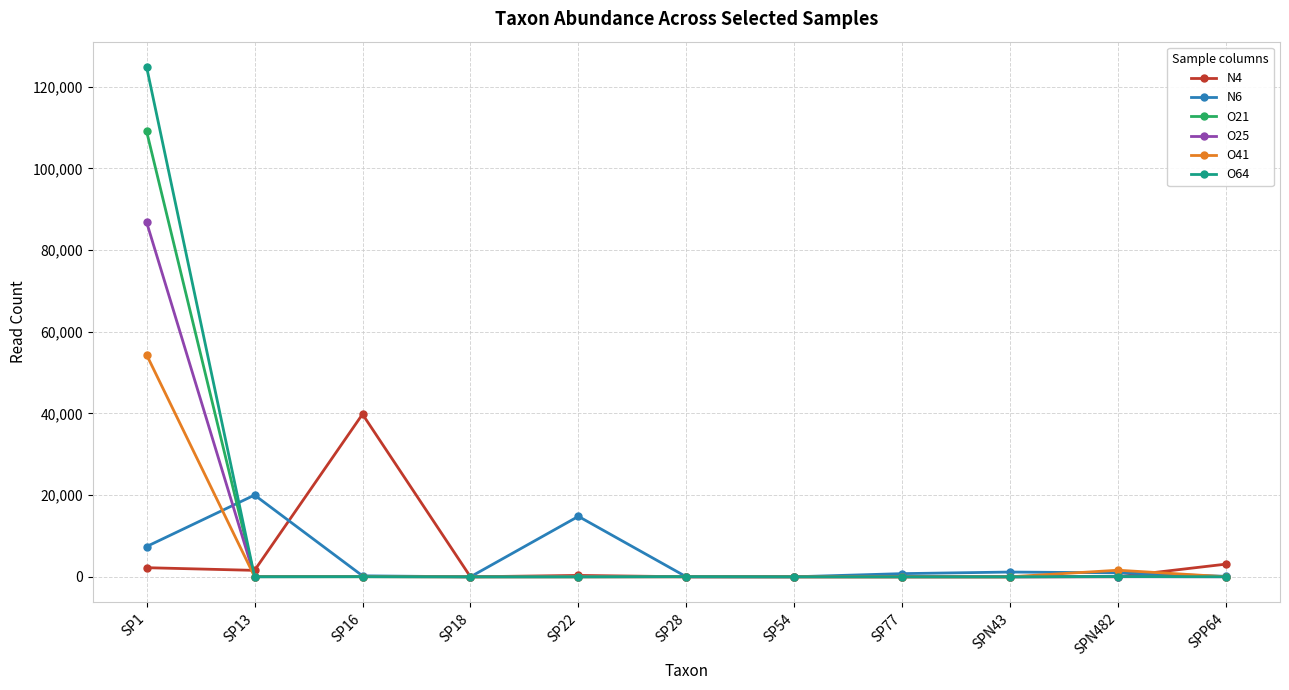

What position from the left is SPN43?

9